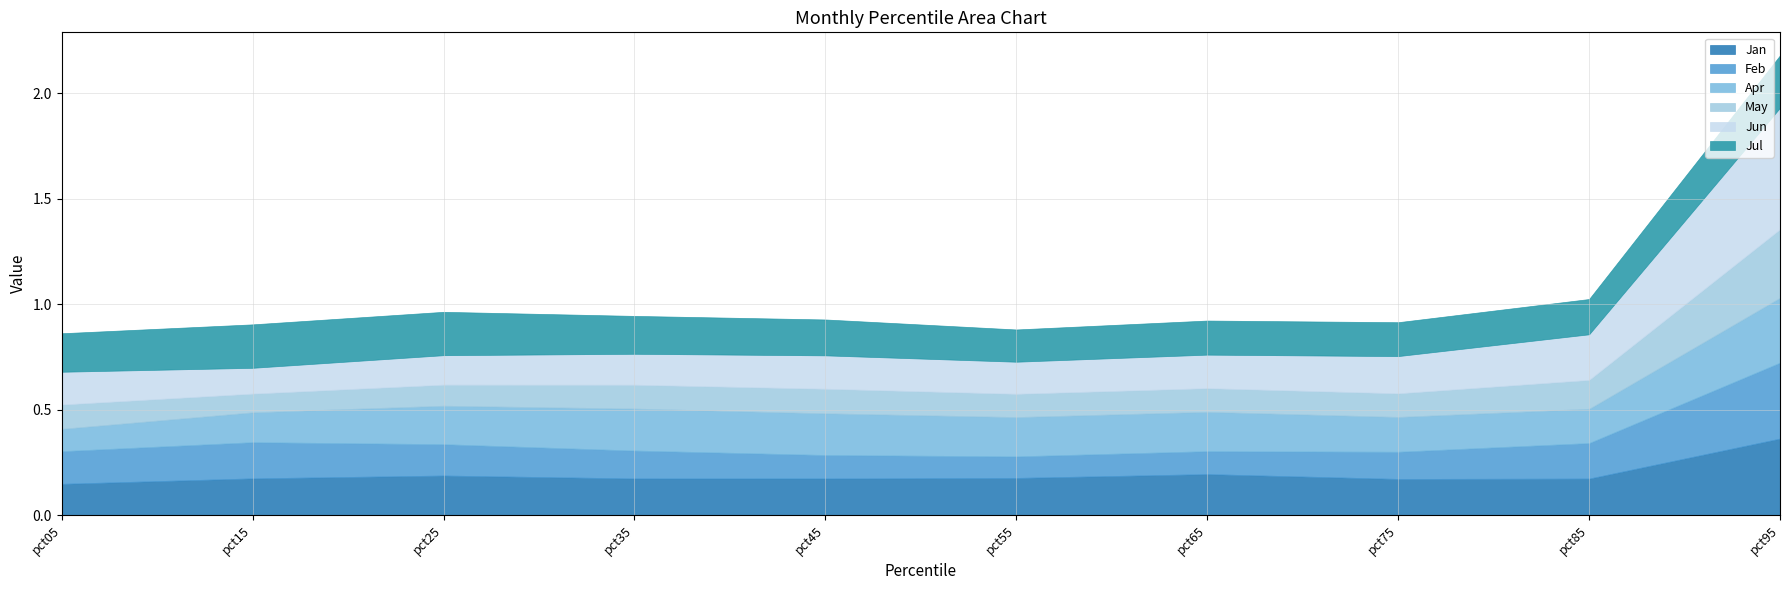

Where is the first local minimum for Jul?

pct55